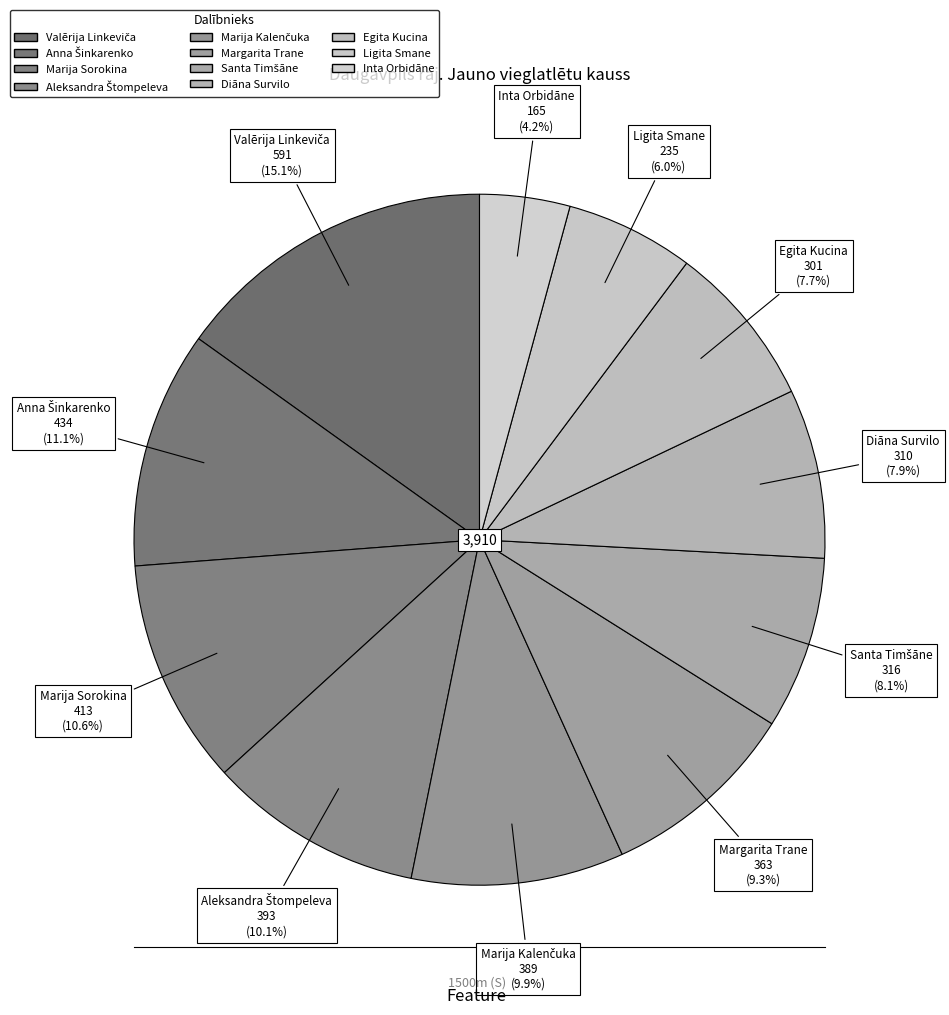

How many slices are in this pie chart?

11